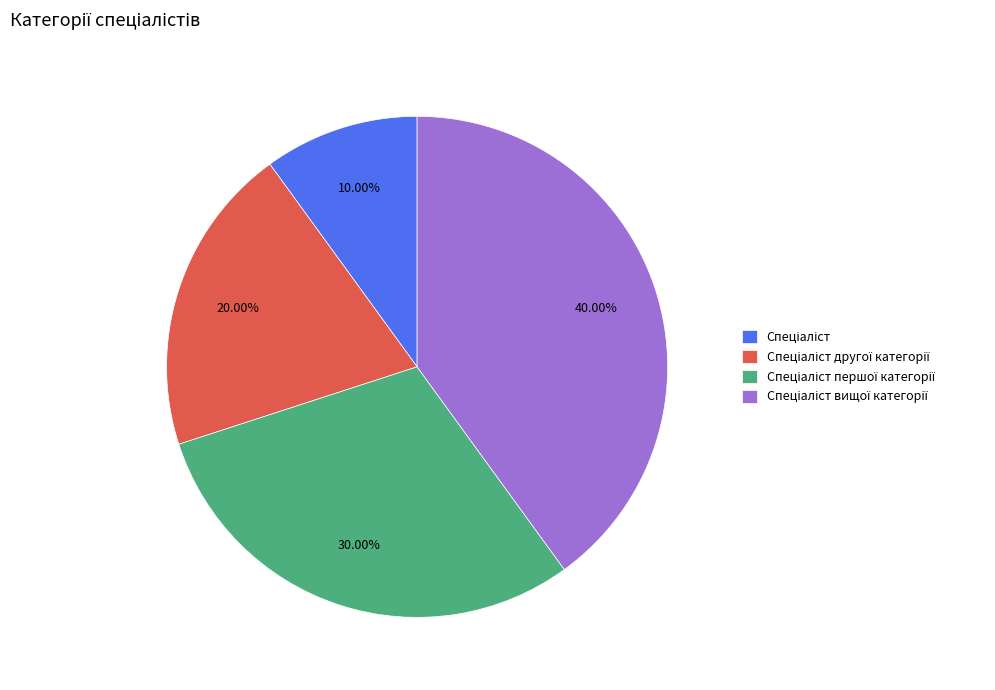

Count the number of slices in the pie.

4